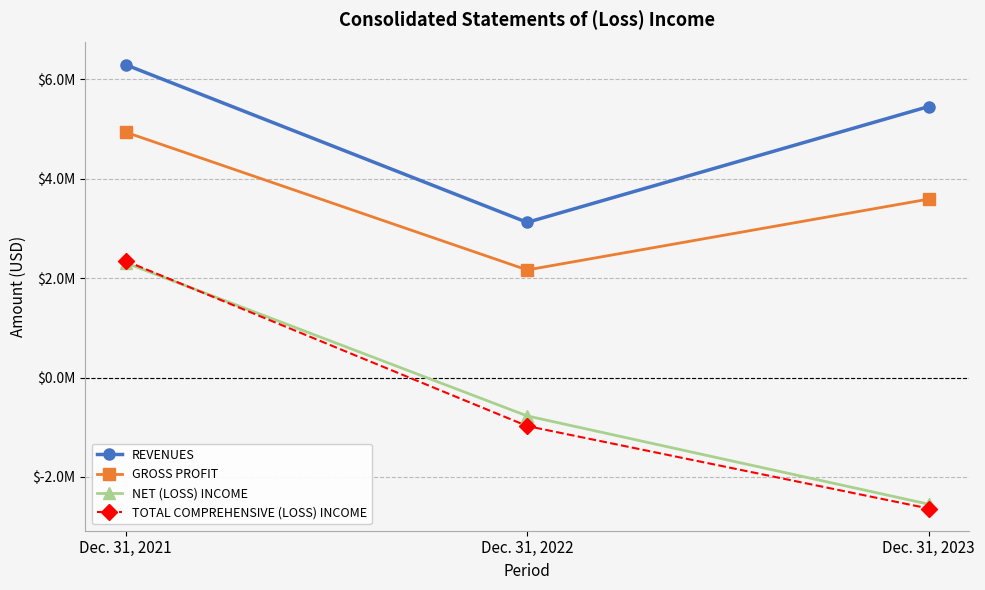

Does the chart have visible grid lines?

Yes